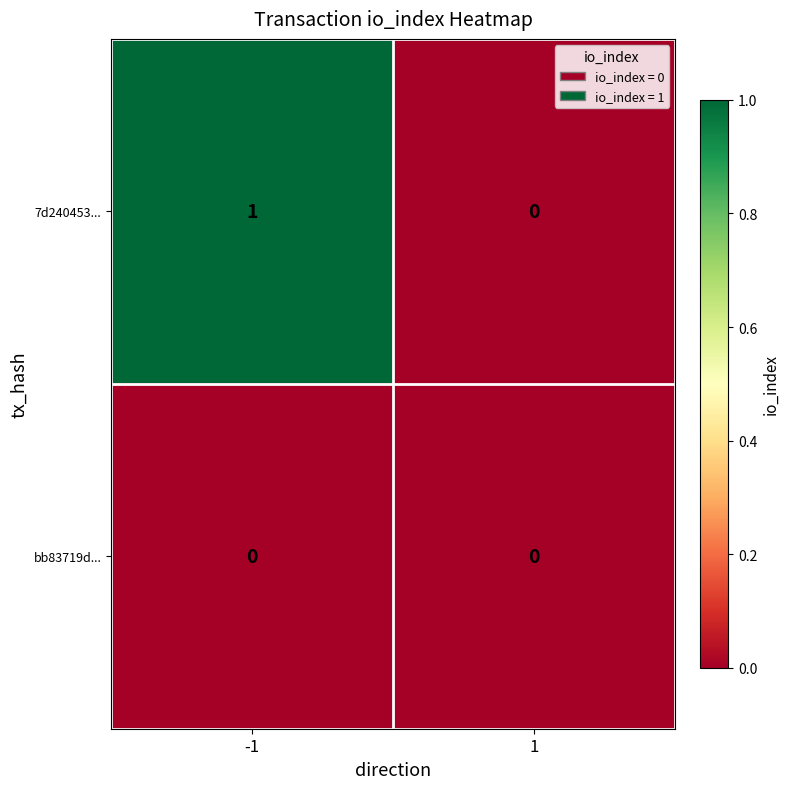

At which category does the chart reach its peak across all series?

-1